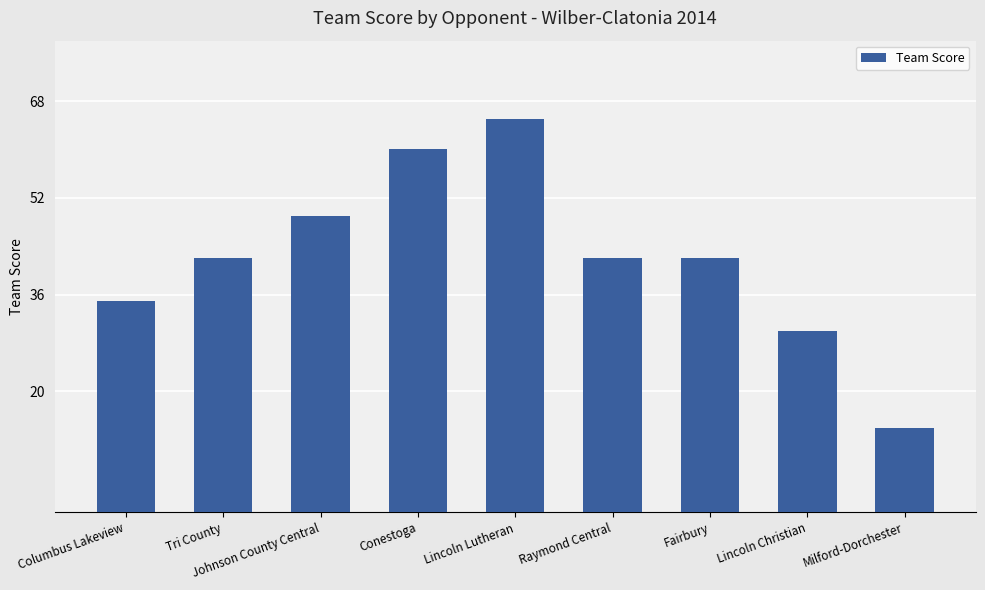

Does the chart contain stacked bars?

No